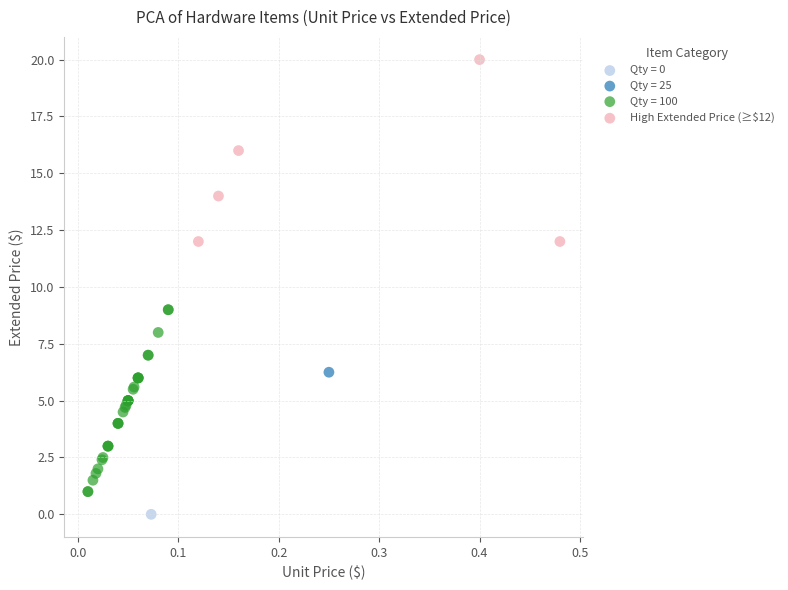

What are all the series names shown in the legend?

Qty = 0, Qty = 25, Qty = 100, High Extended Price (≥$12)